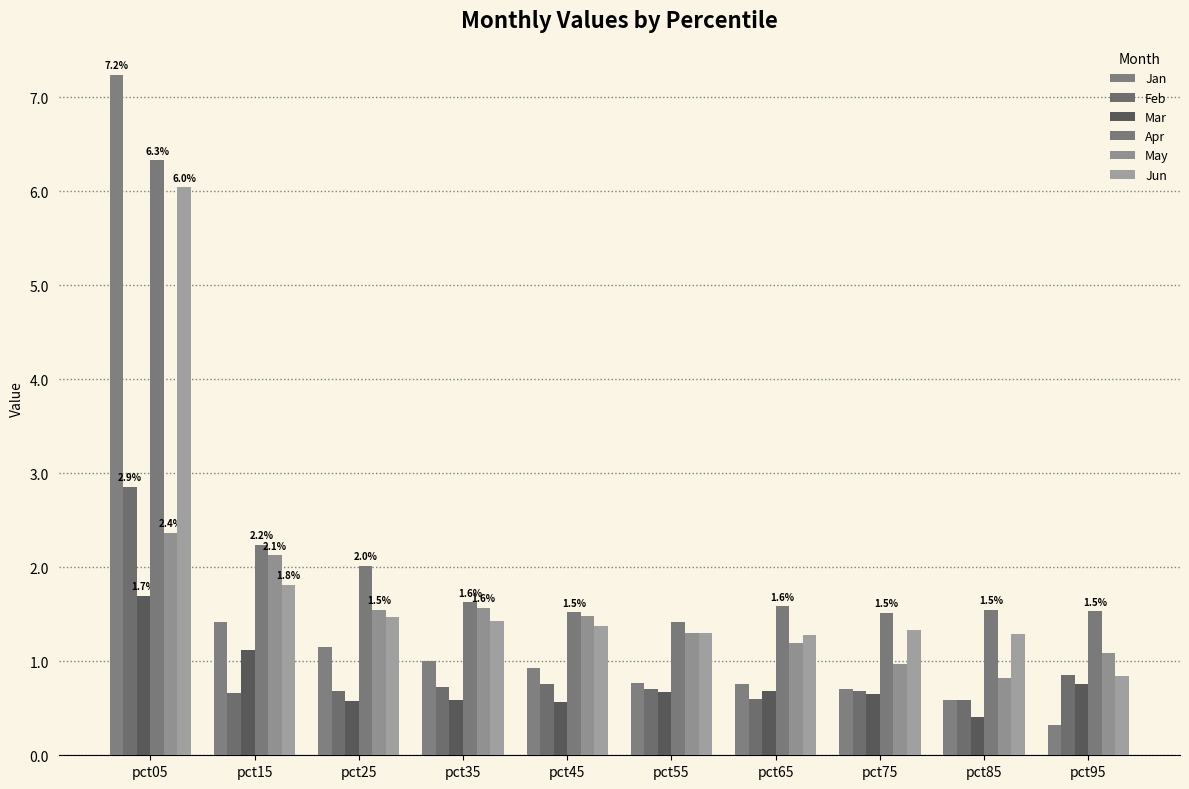

How many categories are shown in the chart?

10